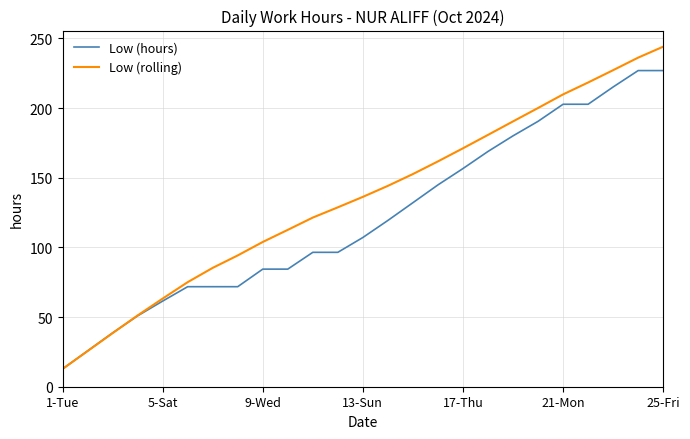

List the series in order of their overall mean, highest first.

Low (rolling), Low (hours)